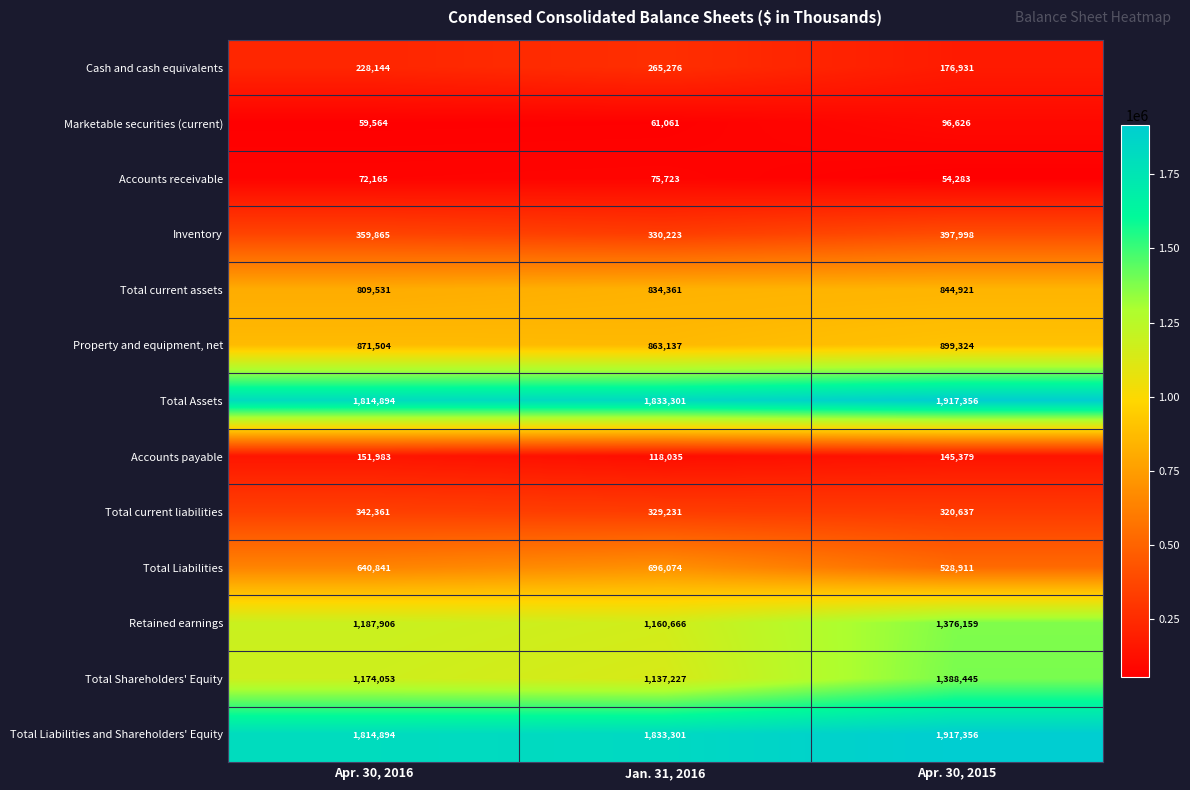

Rank the categories by Total Assets value from highest to lowest.

Apr. 30, 2015, Jan. 31, 2016, Apr. 30, 2016